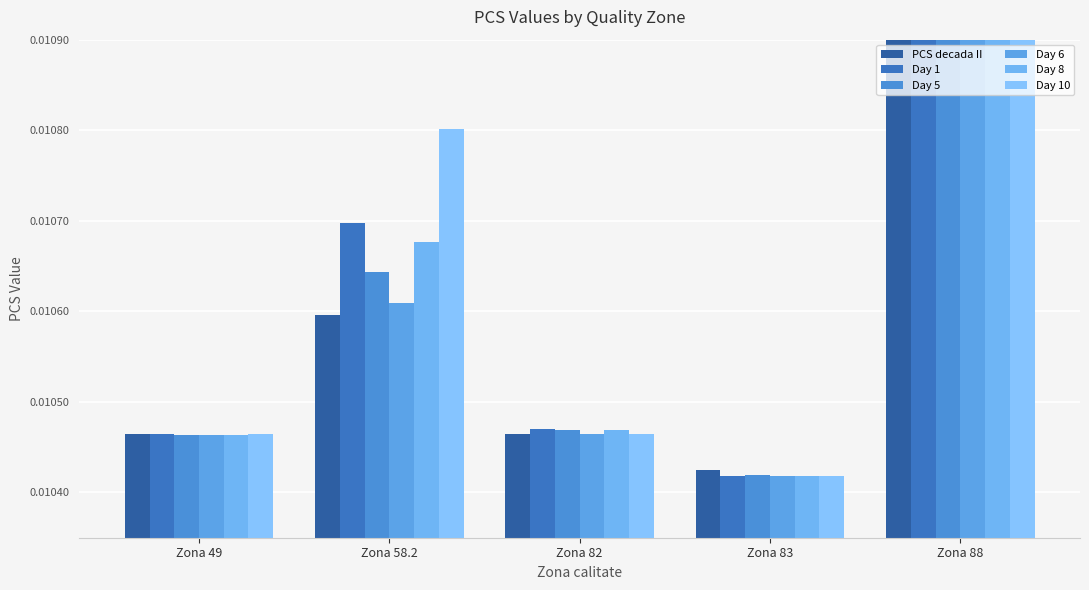

What are all the series names shown in the legend?

PCS decada II, Day 1, Day 5, Day 6, Day 8, Day 10